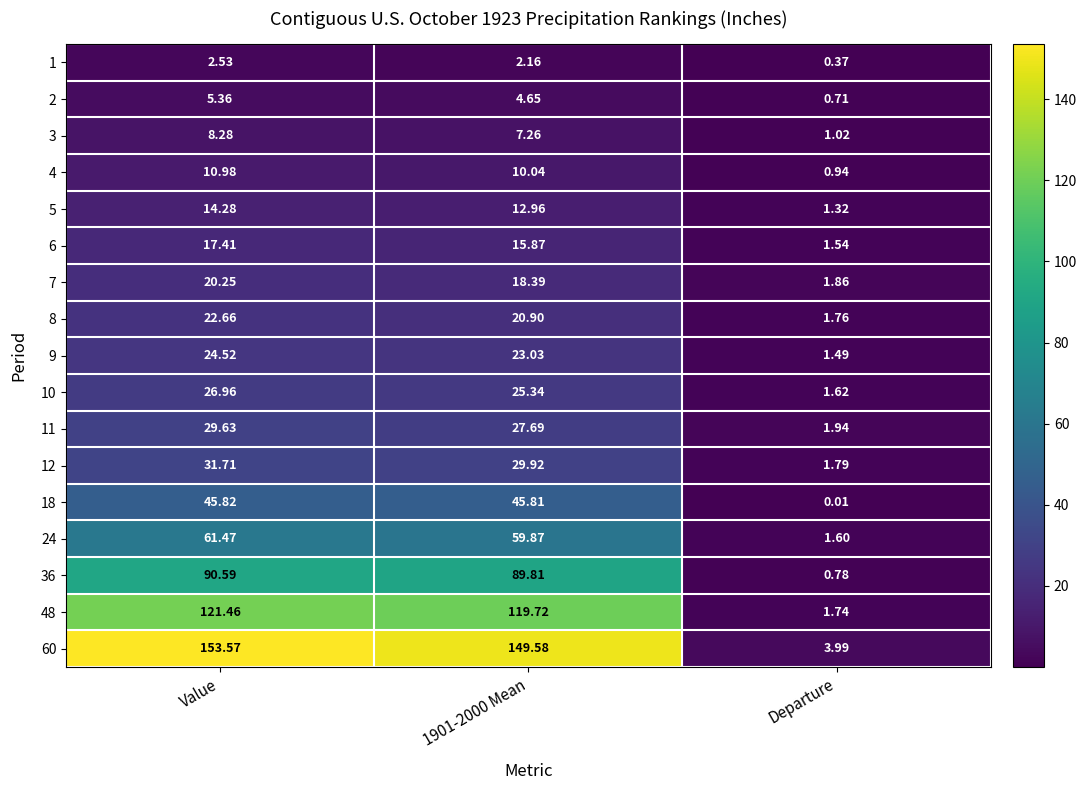

Where is 18 nearest to the value 22?

Departure